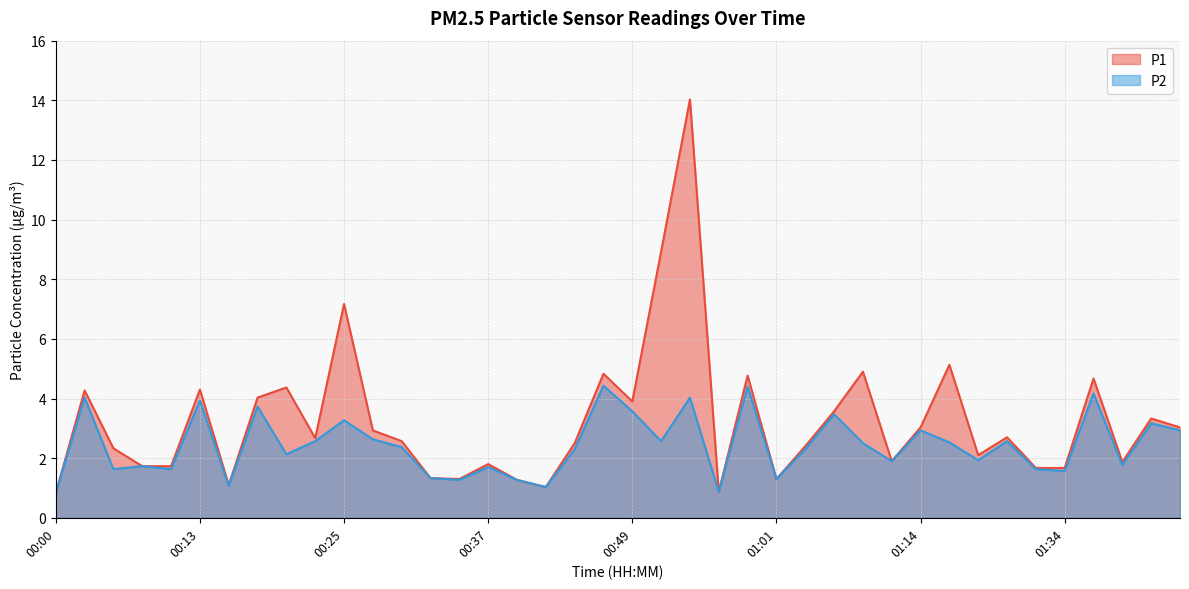

Which series has the widest spread of values?

P1